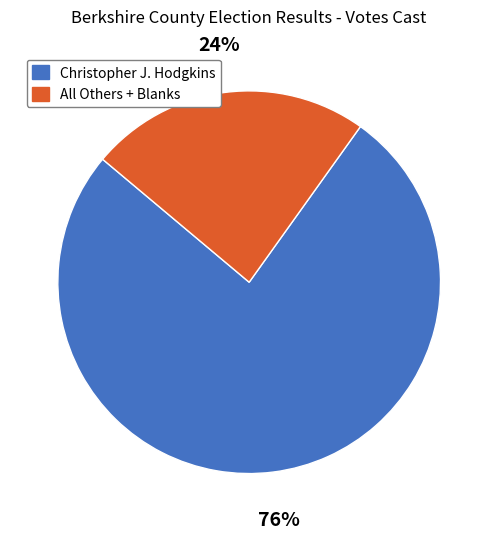

What is the ratio of the value at Christopher J. Hodgkins to the value at All Others + Blanks?

3.2